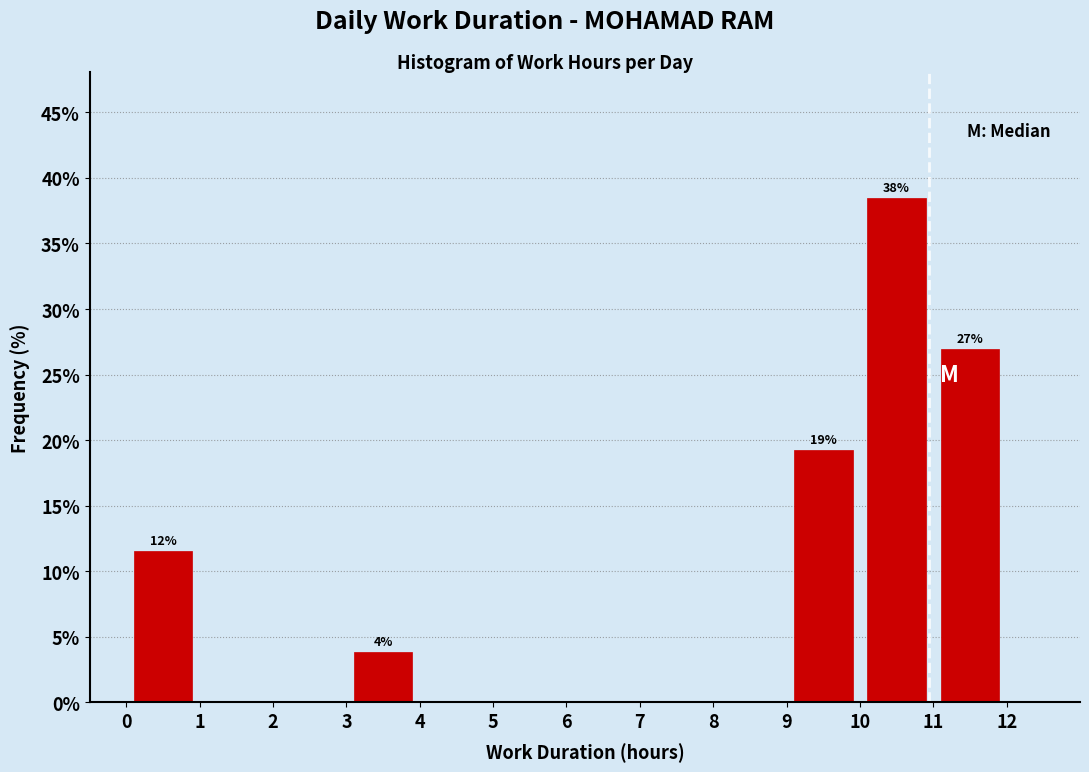

Over which range of the x-axis is the bar tallest?

10 to 11